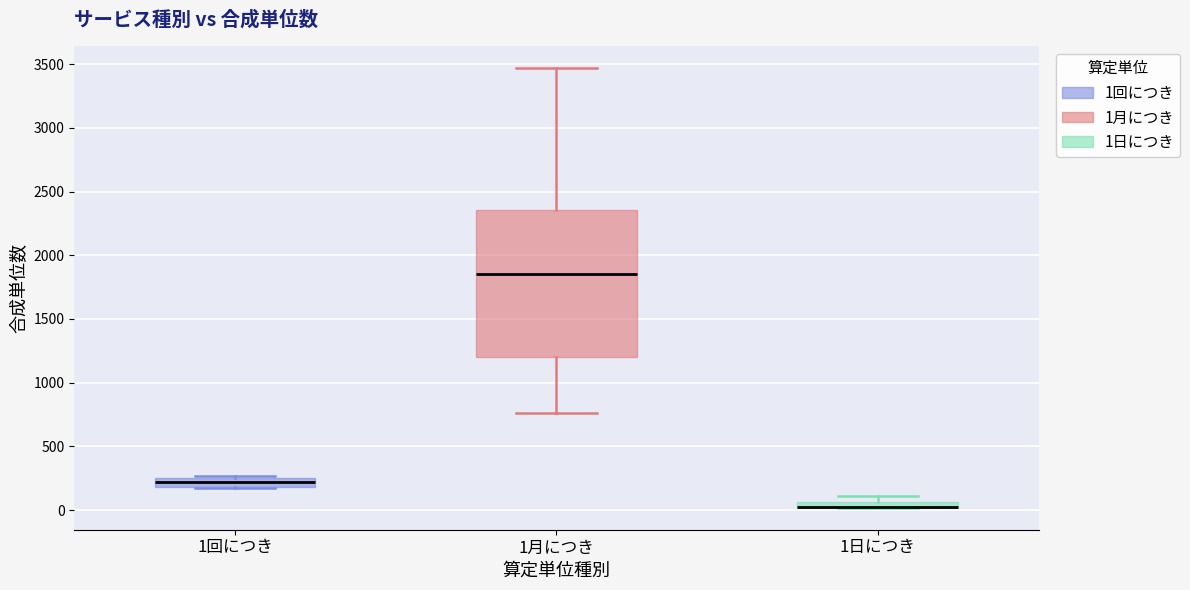

Comparing the boxes themselves (not the whiskers), which one is the tallest?

1月につき